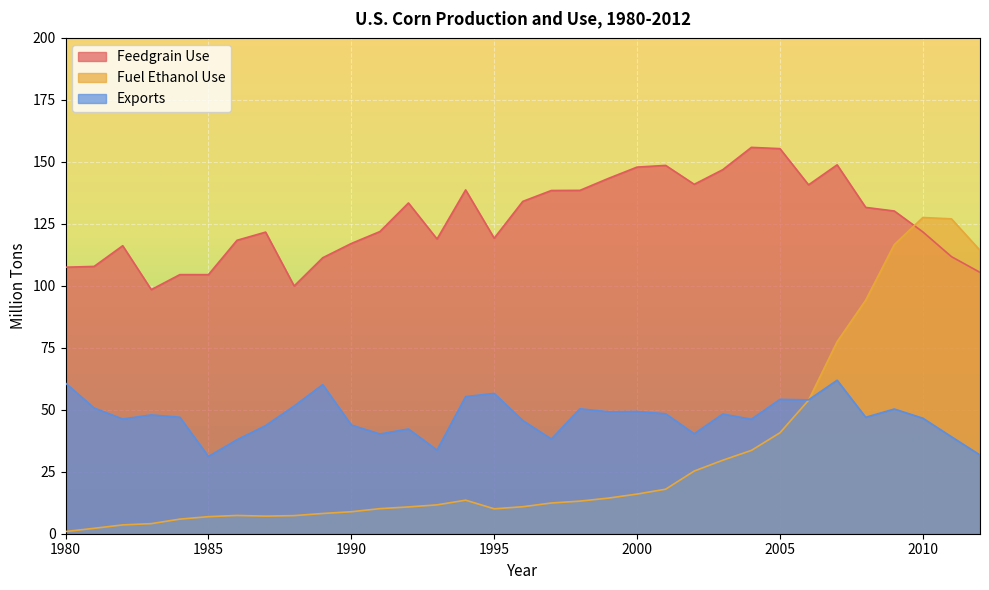

How many interior local peaks does the Fuel Ethanol Use series have?

3